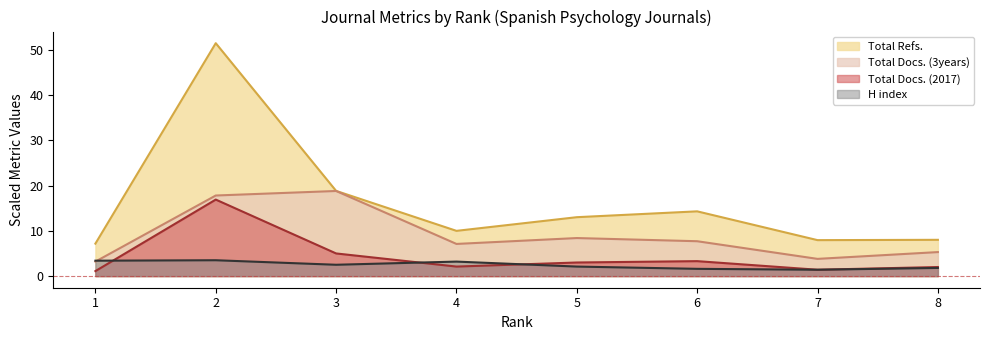

Reading right to left, extract all data points from this chart.

H index: 8=1.8	7=1.4	6=1.6	5=2.1	4=3.2	3=2.5	2=3.5	1=3.4
Total Docs. (2017): 8=2.0	7=1.4	6=3.3	5=3.0	4=2.1	3=5.0	2=16.9	1=1.1
Total Docs. (3years): 8=5.3	7=3.8	6=7.7	5=8.4	4=7.1	3=18.8	2=17.8	1=3.2
Total Refs.: 8=8.0	7=7.9	6=14.3	5=13.0	4=10.0	3=18.8	2=51.5	1=7.2